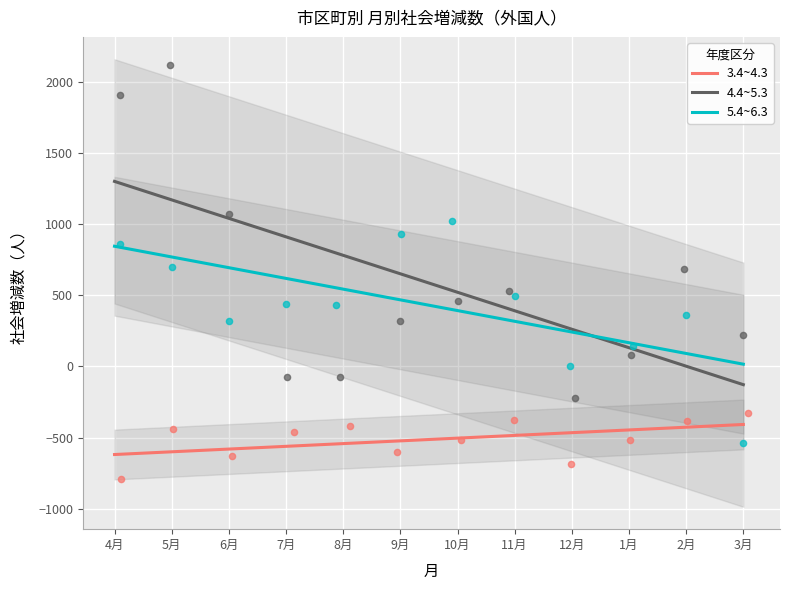

Which series has the largest total across all categories?

4.4~5.3